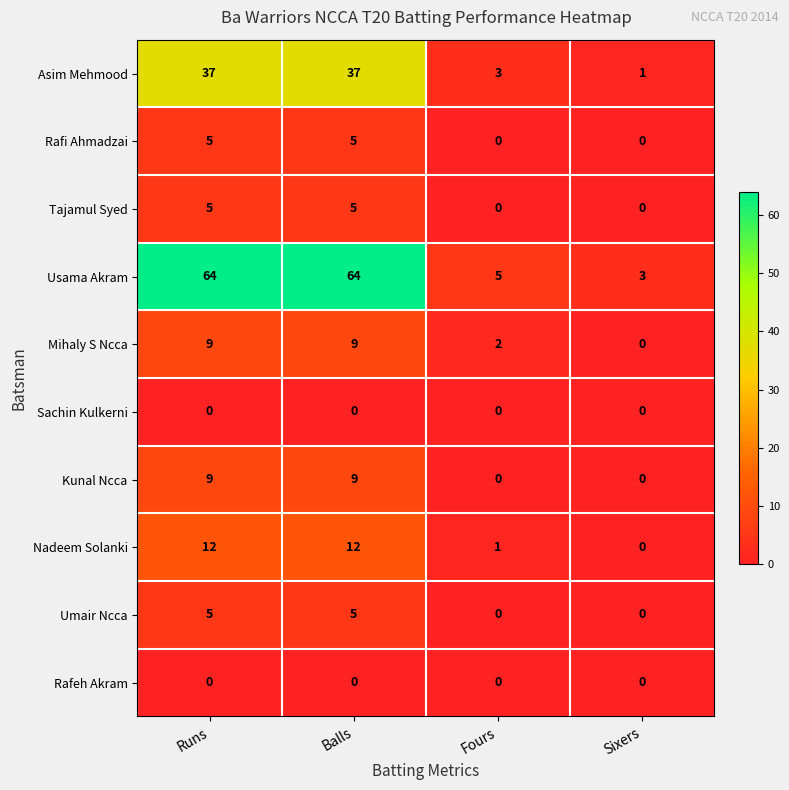

What is the maximum value shown in the chart?

64